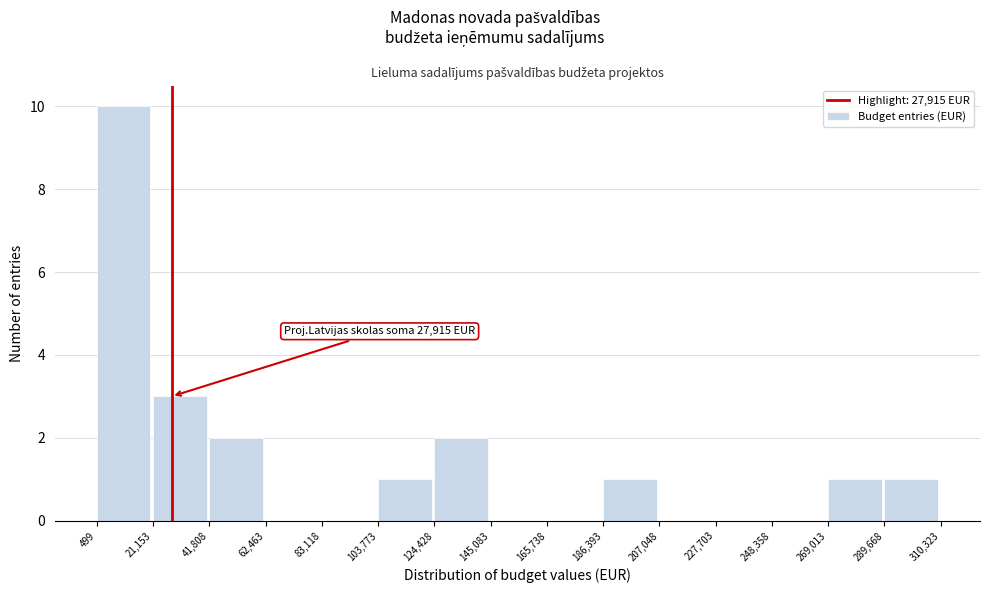

Which range on the x-axis has the tallest bar?

499 to 21,153